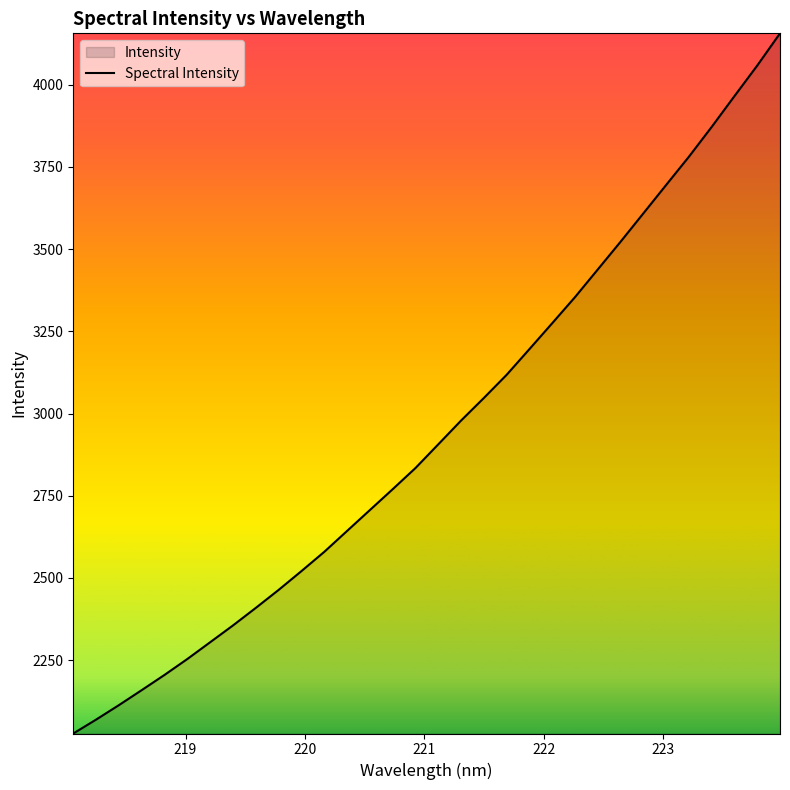

Count the number of categories in the chart.

32